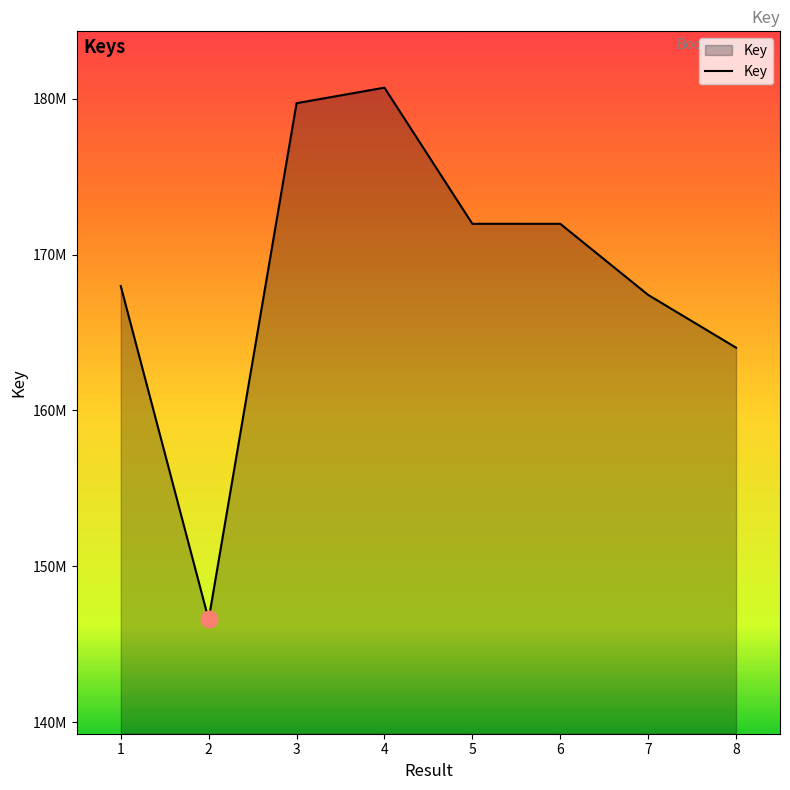

Does the chart have visible grid lines?

No